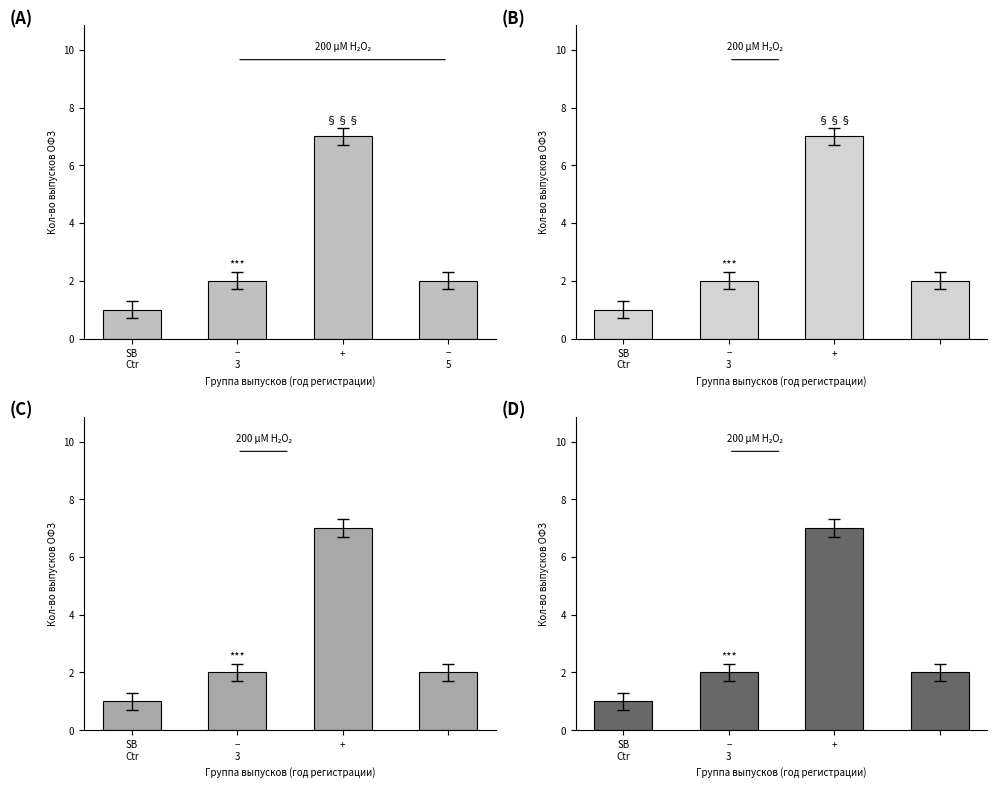

Are the bars horizontal?

No